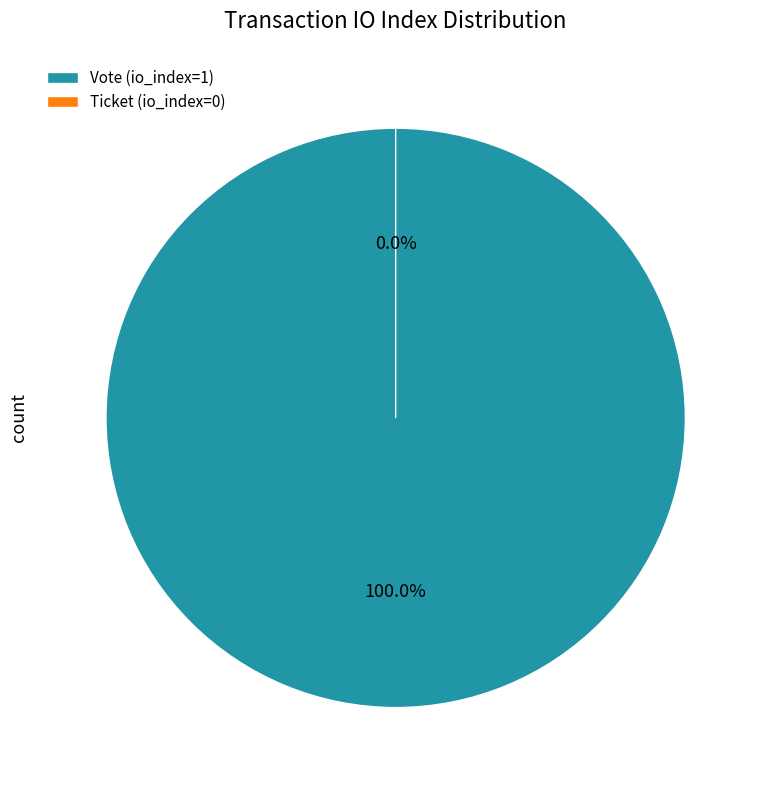

Rank the categories by value from lowest to highest.

Ticket (io_index=0), Vote (io_index=1)